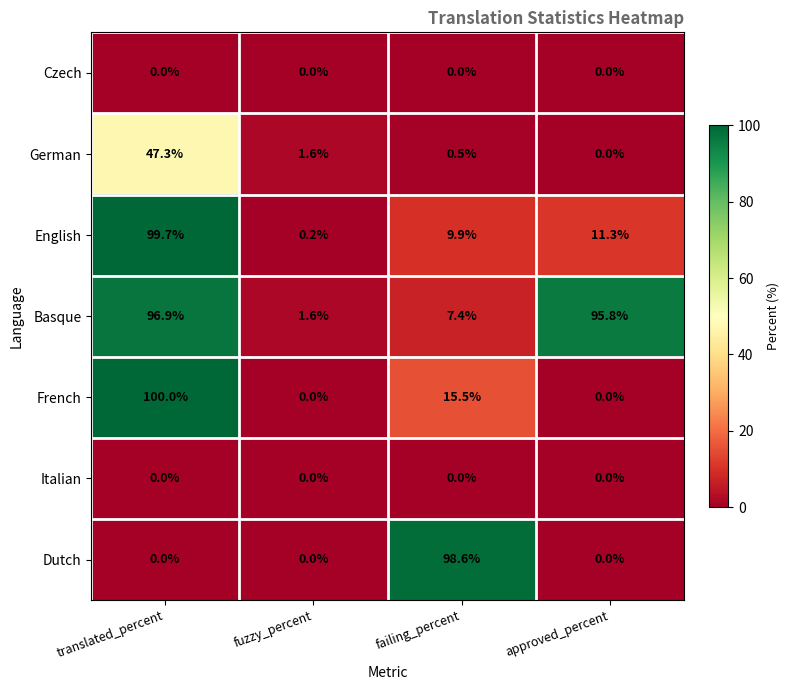

What is the sum of all Basque values?

201.7